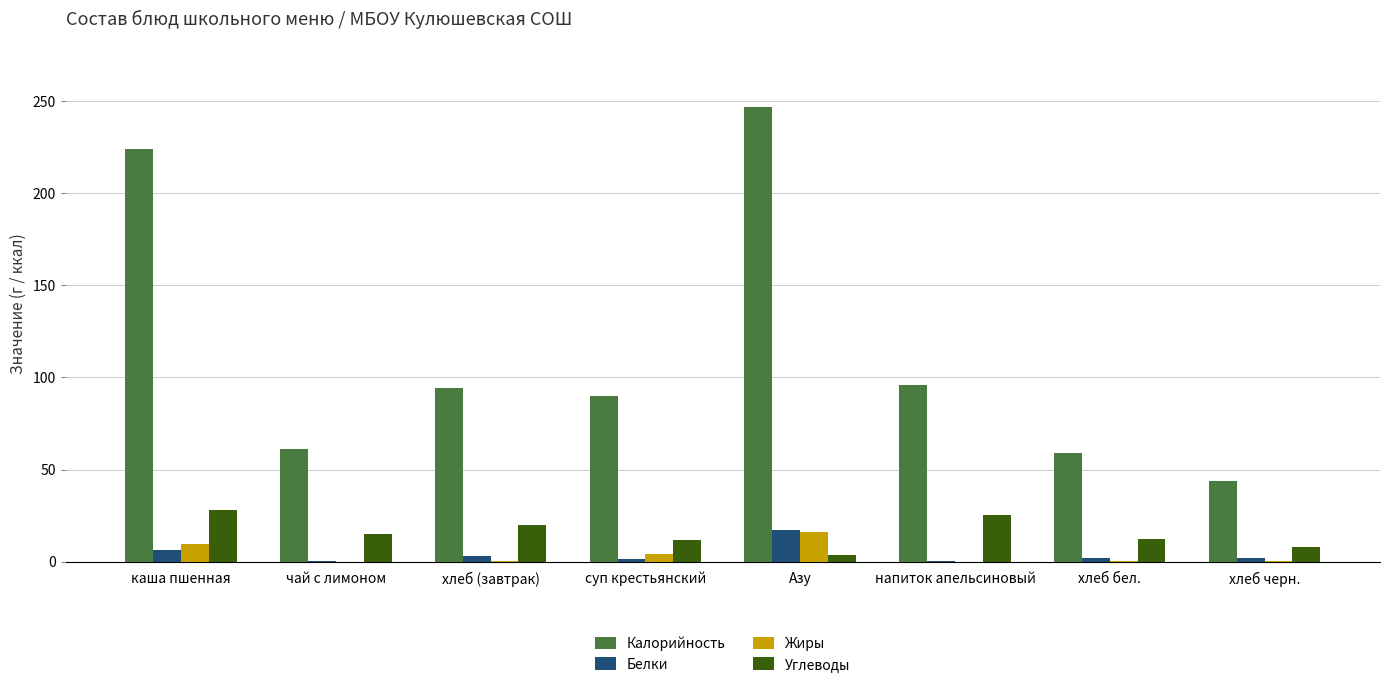

Which category has the highest value in the Калорийность series?

Азу